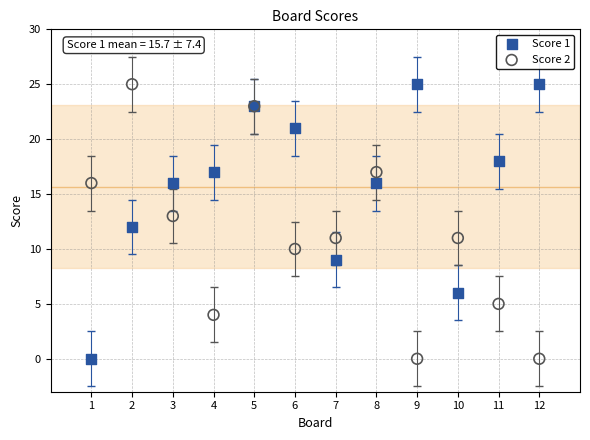

What are all the series names shown in the legend?

Score 1, Score 2